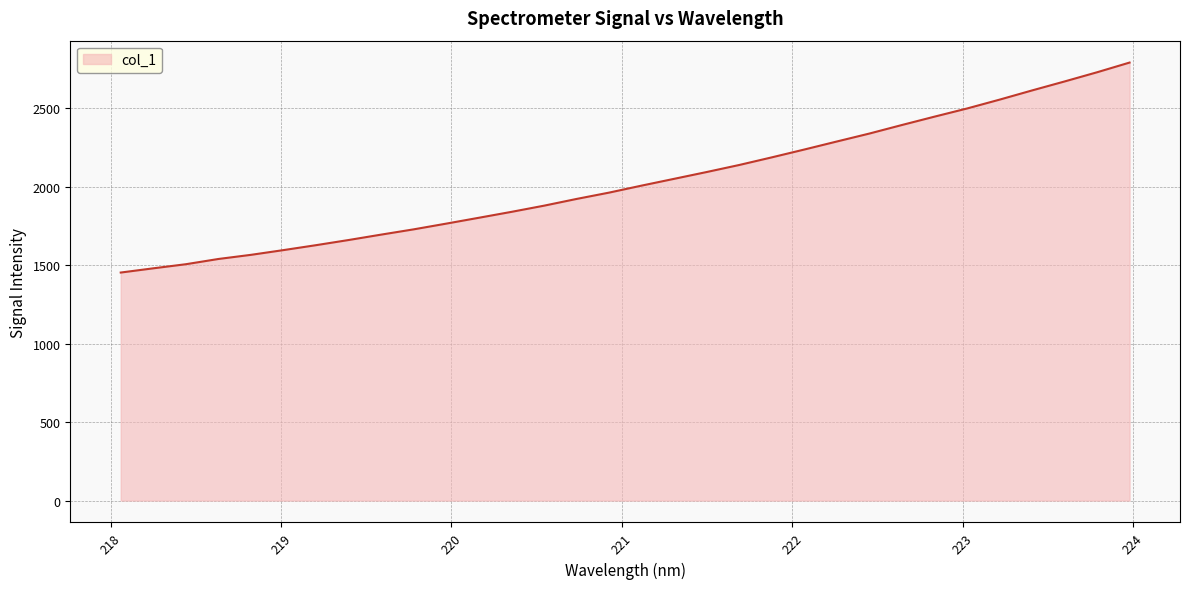

What is the minimum value shown in the chart?

1453.7